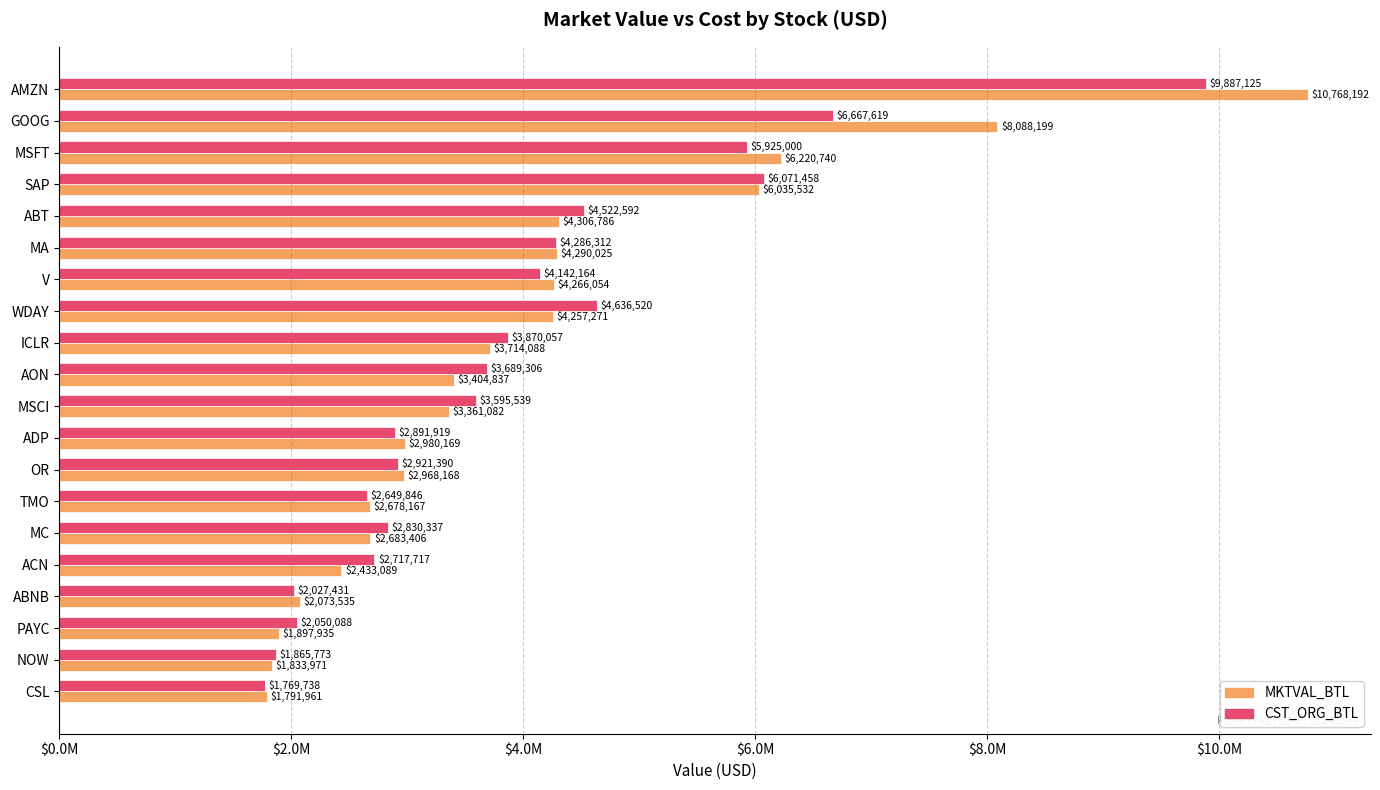

Which label corresponds to the largest value in the chart?

AMZN